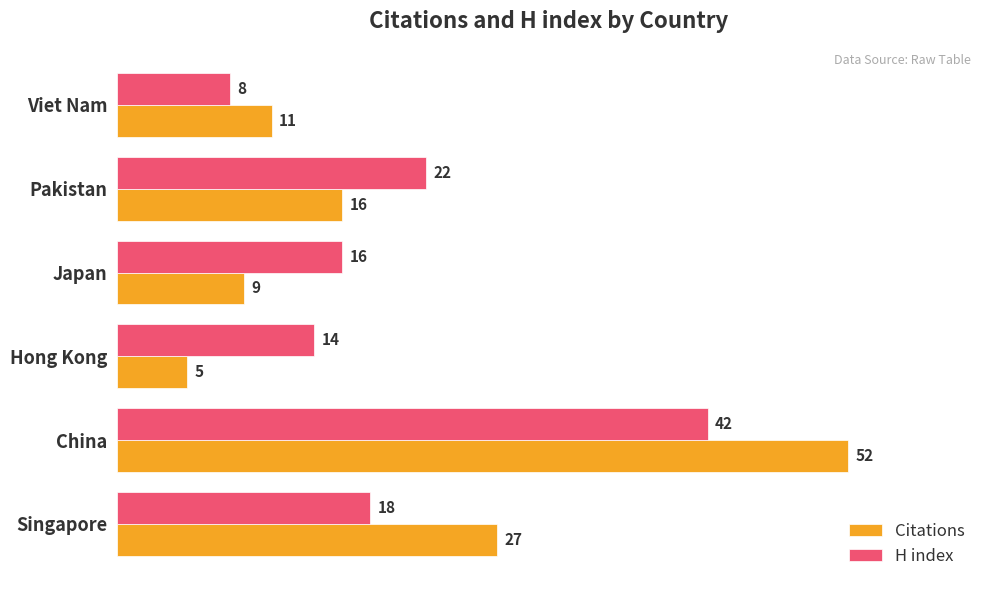

What is the average value of the Citations series?

20